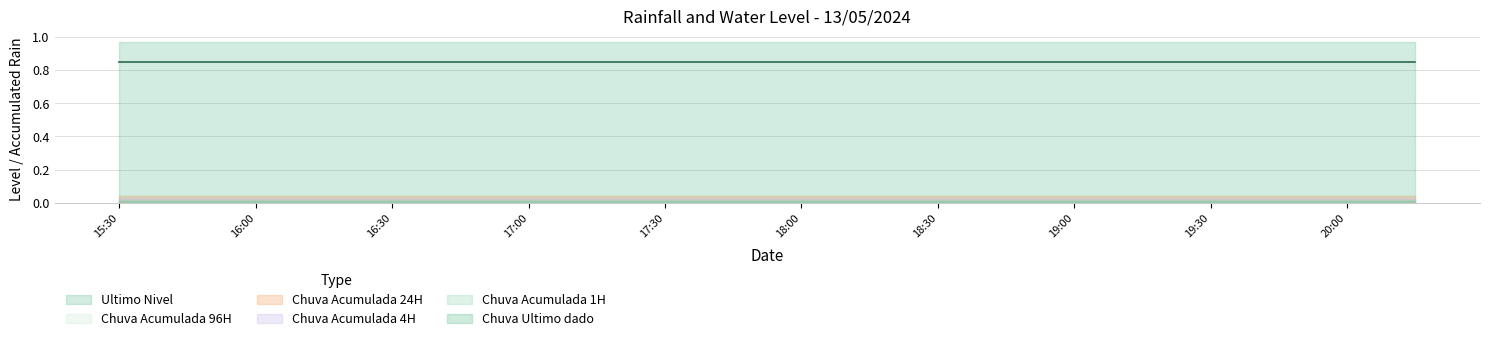

At how many categories does at least one series exceed 0?

20